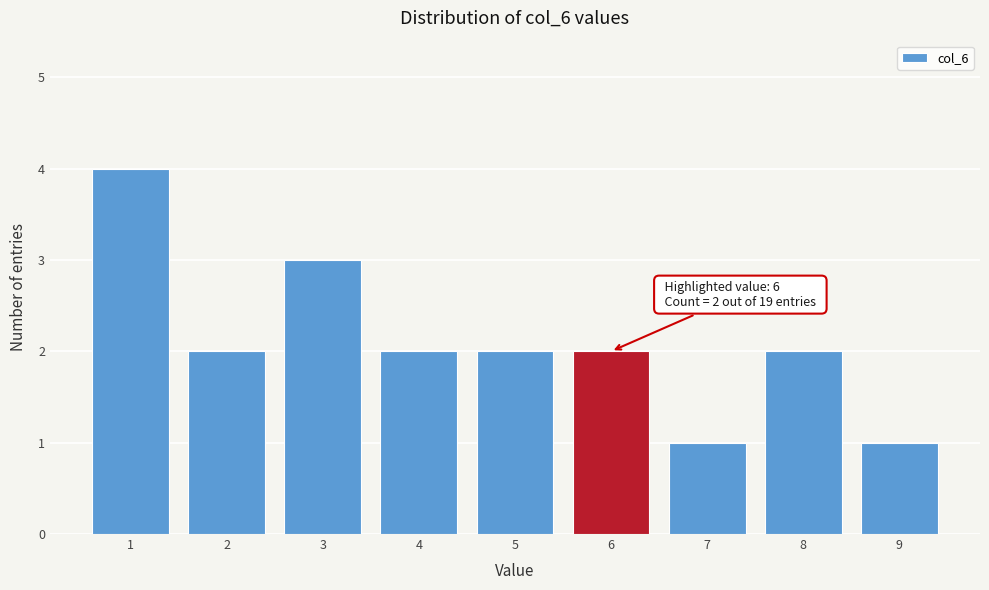

Over which range of the x-axis is the bar tallest?

0.5 to 1.5